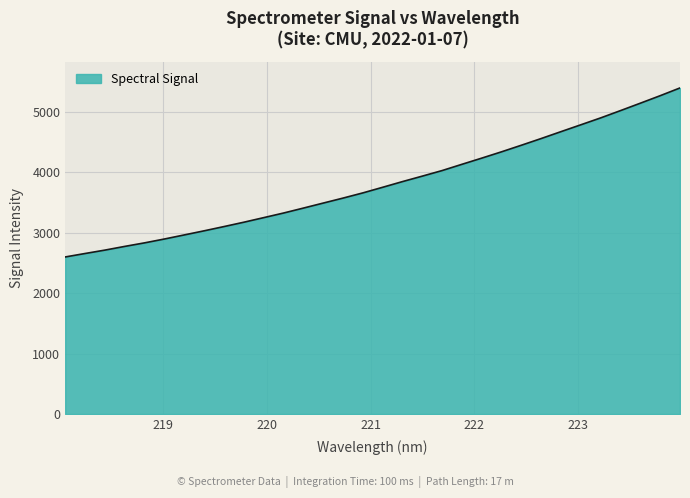

What is the difference between the maximum and minimum values?

2795.1